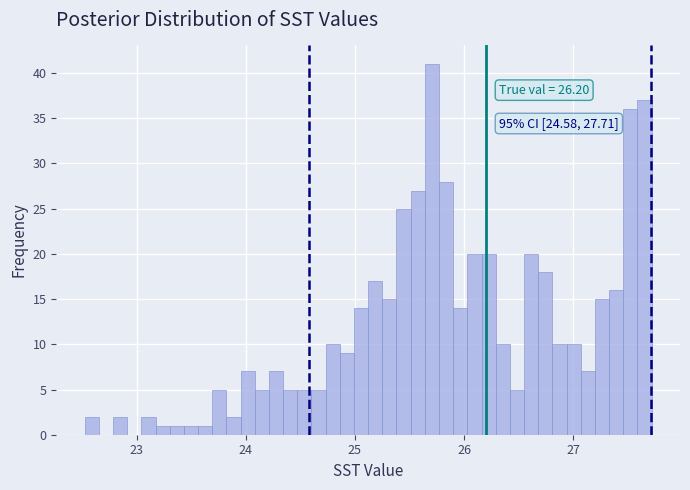

Around what value on the x-axis is the tallest bar? Give the approximate position of its centre, as read against the axis.

25.7